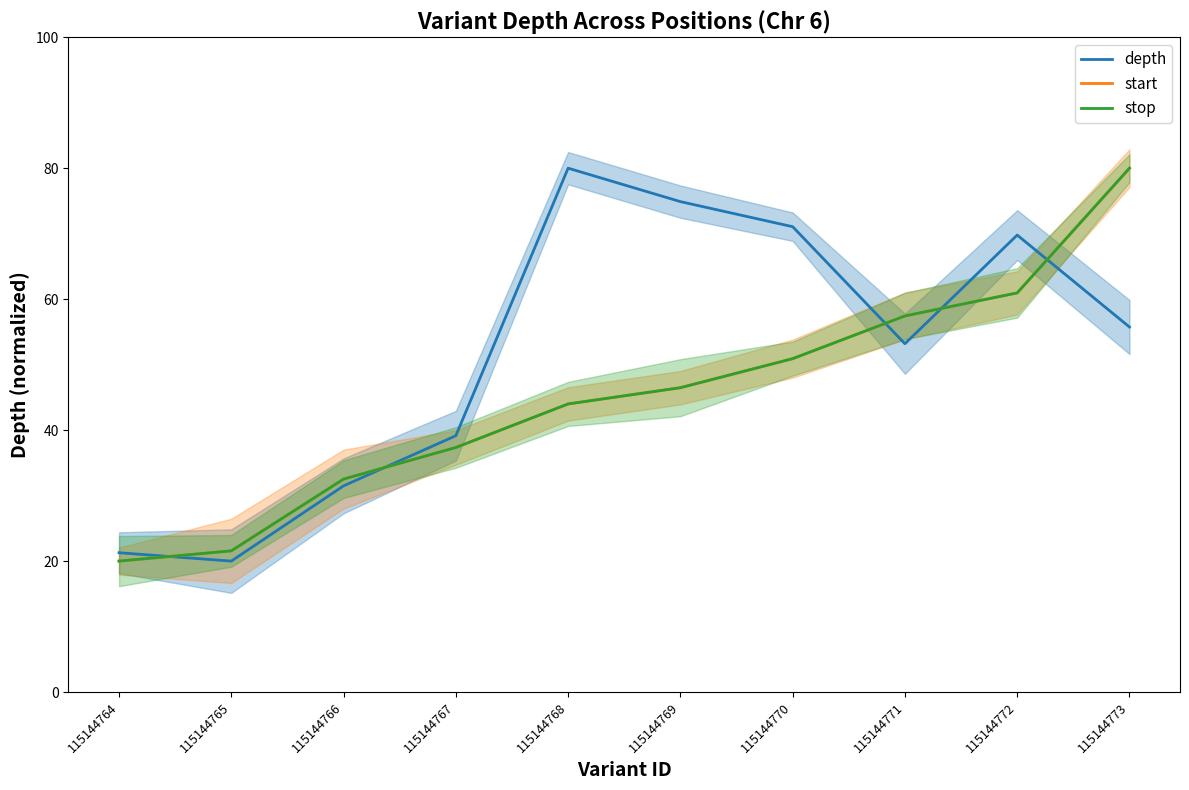

What is the spread (max minus min) of values at 115144764?

1.3